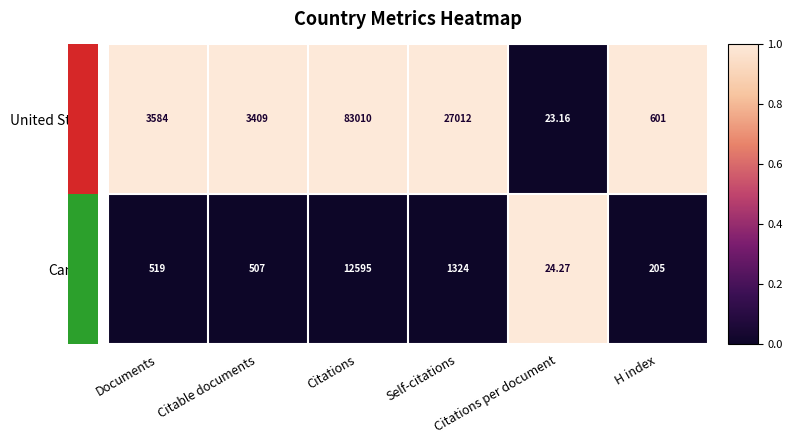

Which series has the largest total across all categories?

United States